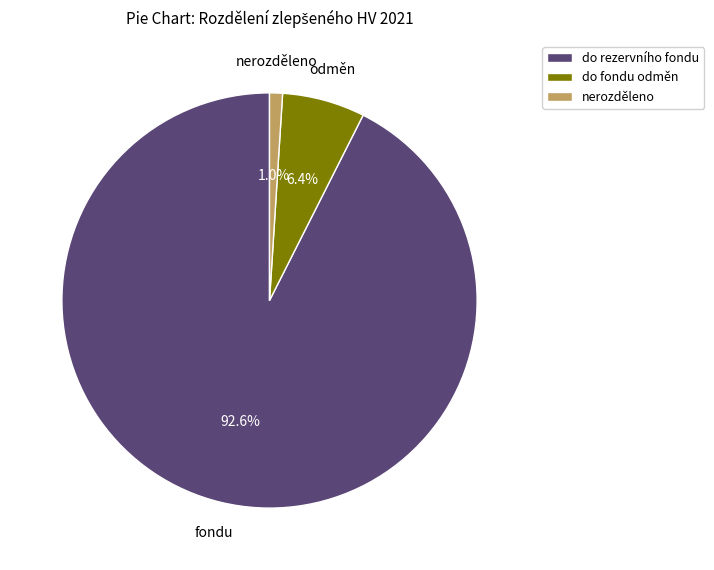

Rank the categories by value from highest to lowest.

do rezervního fondu, do fondu odměn, nerozděleno